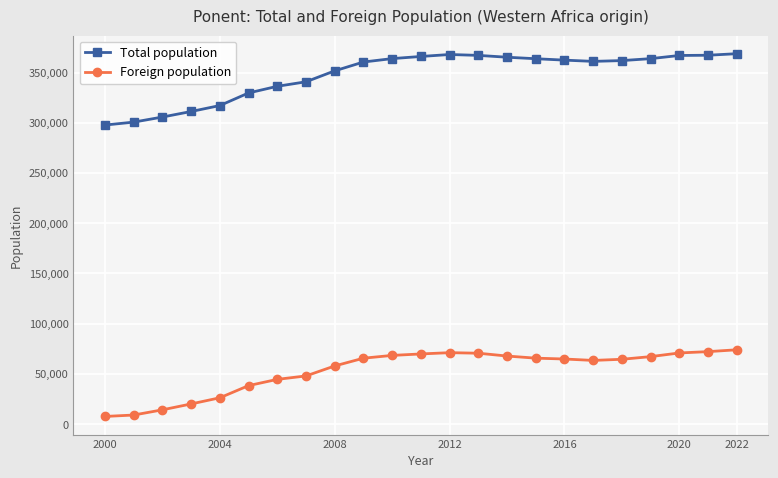

What is the difference between the second highest and second lowest values in the Foreign population series?

63101